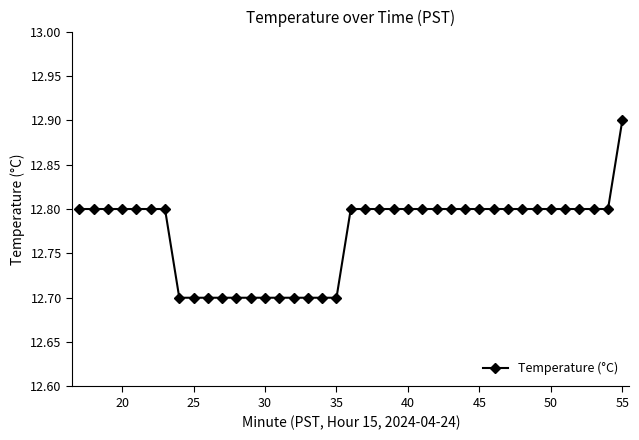

How many values are between 12 and 13?

39